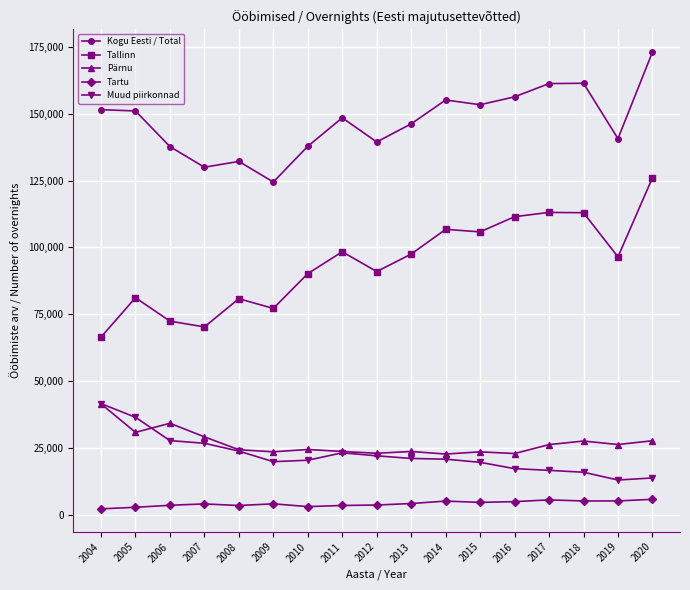

True or false: Tartu and Muud piirkonnad intersect in this chart.

False